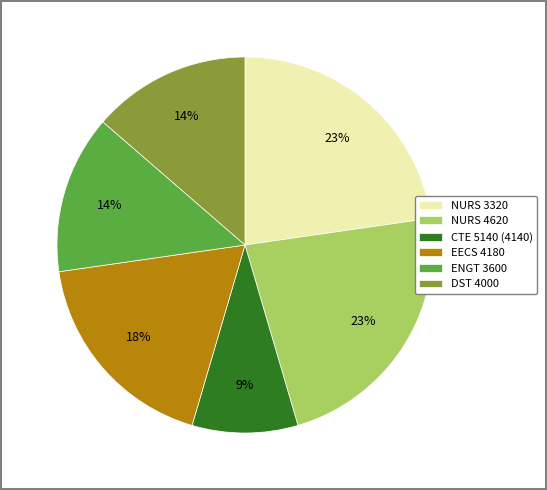

Is the sum of DST 4000 and ENGT 3600 greater than half?

No